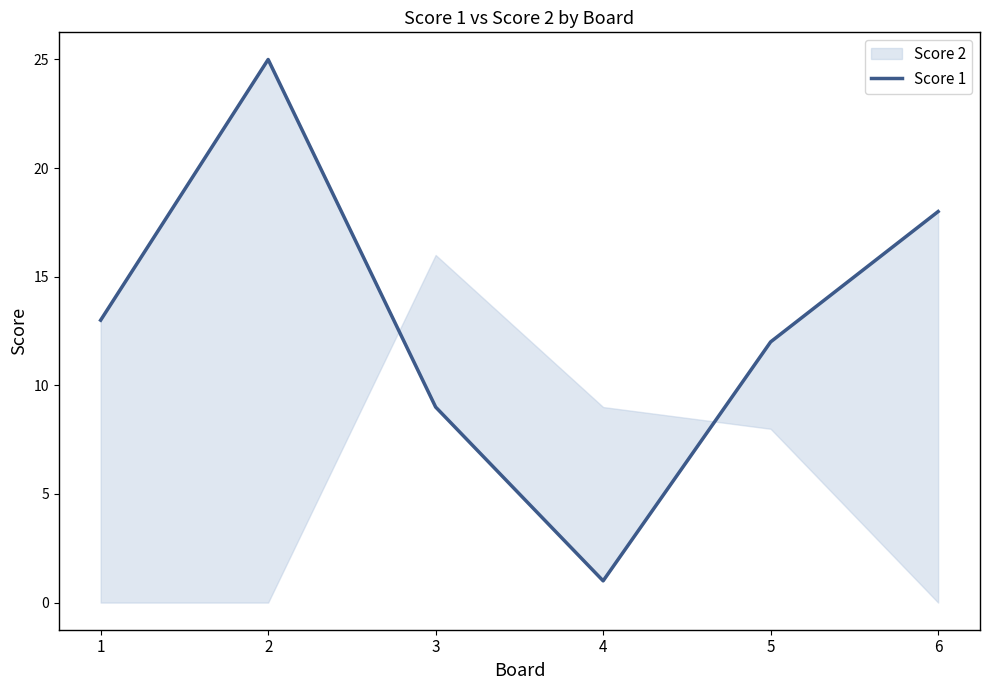

What is the change in value from 1 to 3?

-4